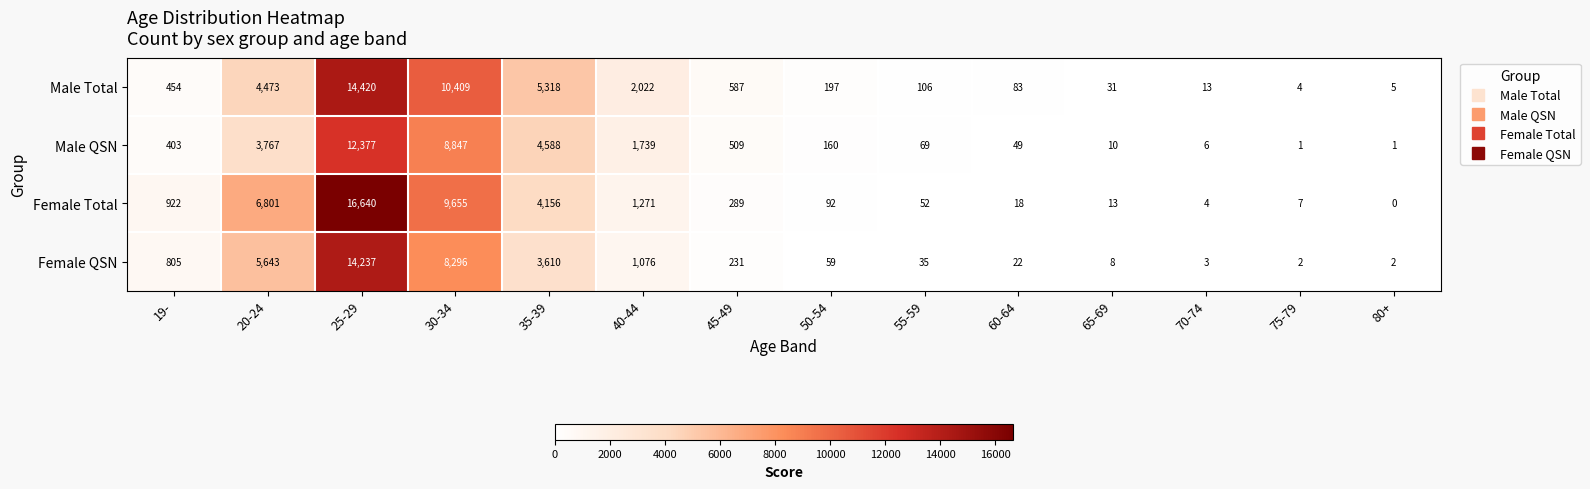

Which series changed the most between 45-49 and 65-69?

Male Total